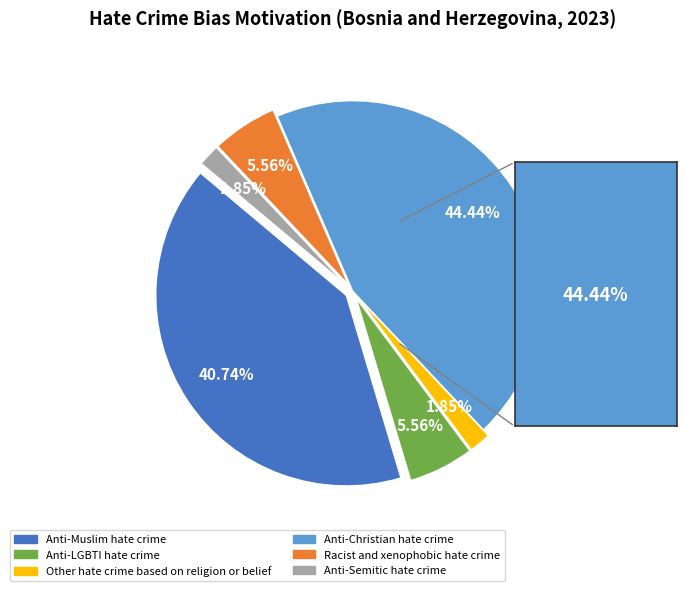

Between Other hate crime based on religion or belief and Anti-Christian hate crime, which is larger?

Anti-Christian hate crime